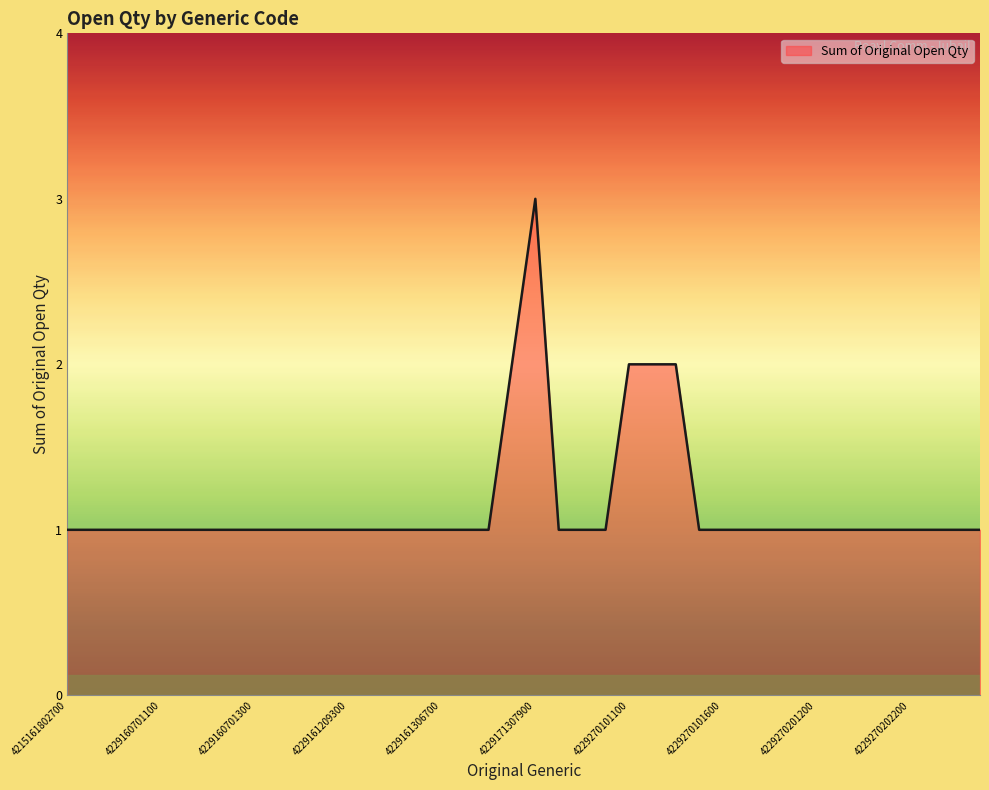

What is the maximum value shown in the chart?

3